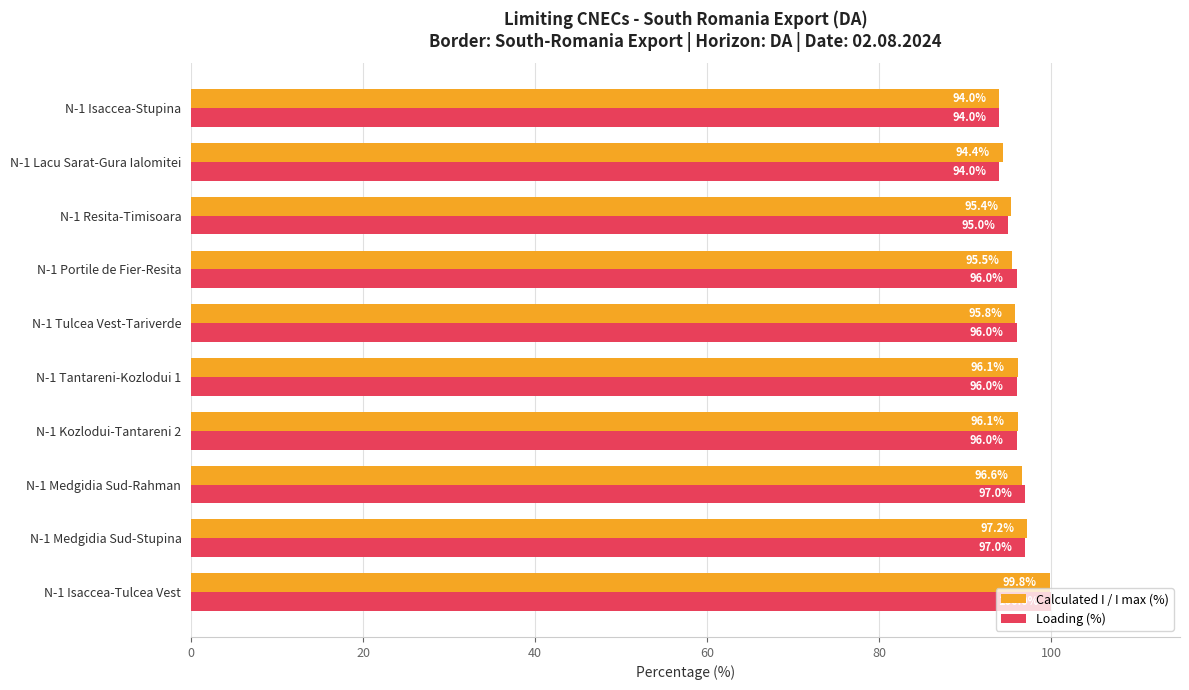

Which series changed the most between N-1 Tulcea Vest-Tariverde and N-1 Lacu Sarat-Gura Ialomitei?

Loading (%)